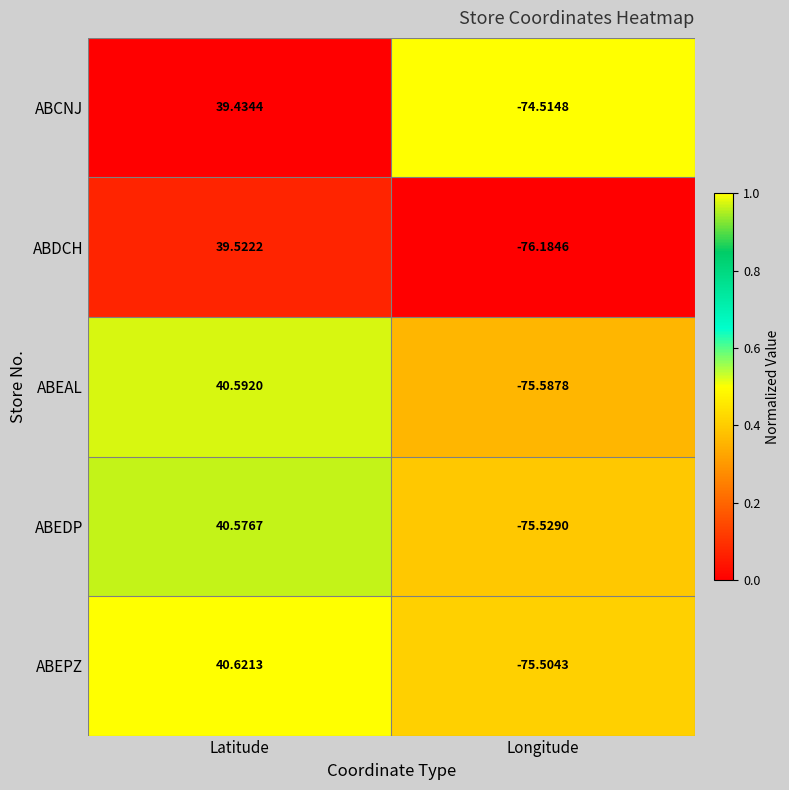

At which label does ABEAL reach its peak?

Latitude